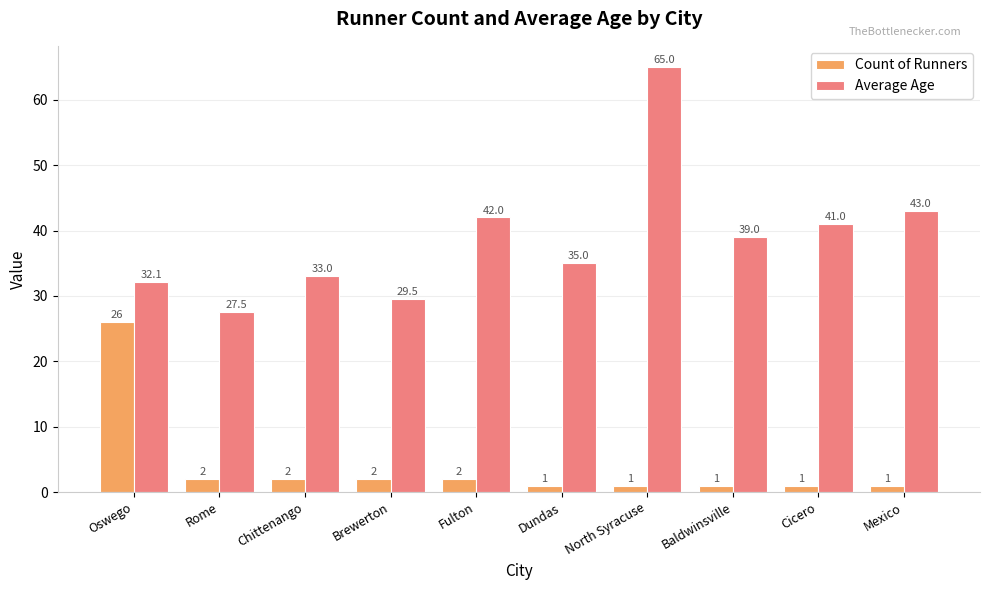

At which category is the sum across all series the highest?

North Syracuse